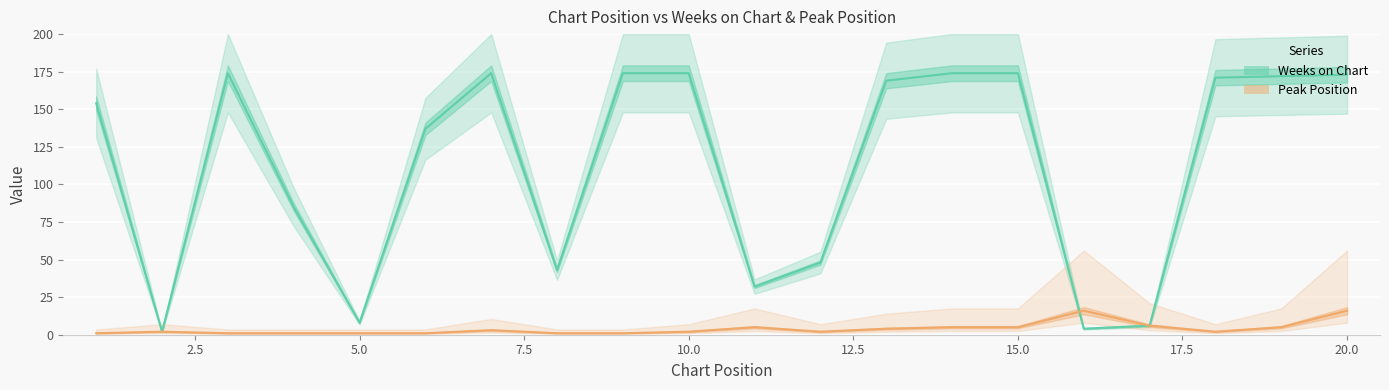

Is the value of Peak Position at 11 greater than the value of Weeks on Chart at 10?

No